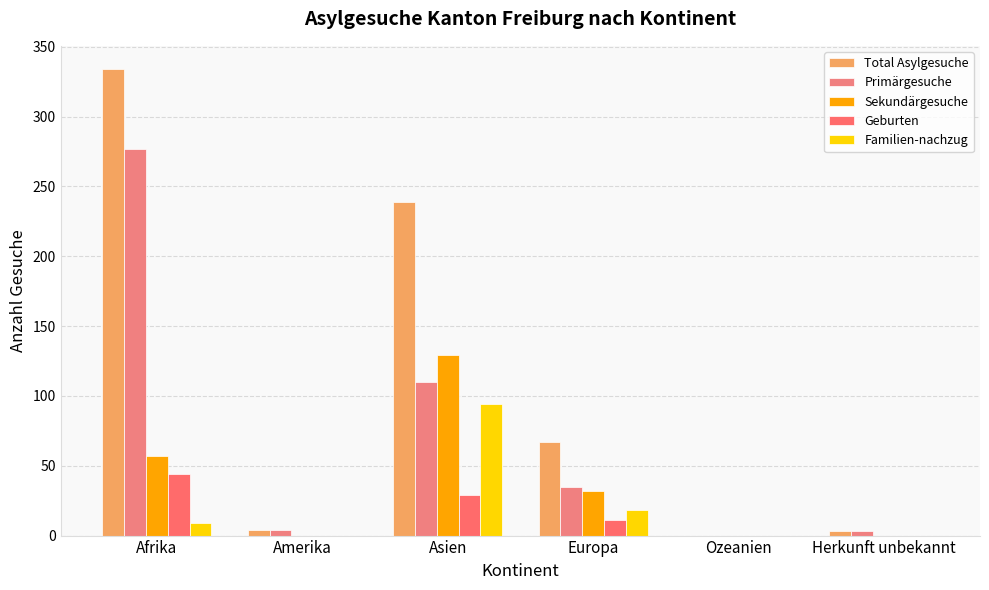

What is the difference between the second highest and minimum values in the Sekundärgesuche series?

57